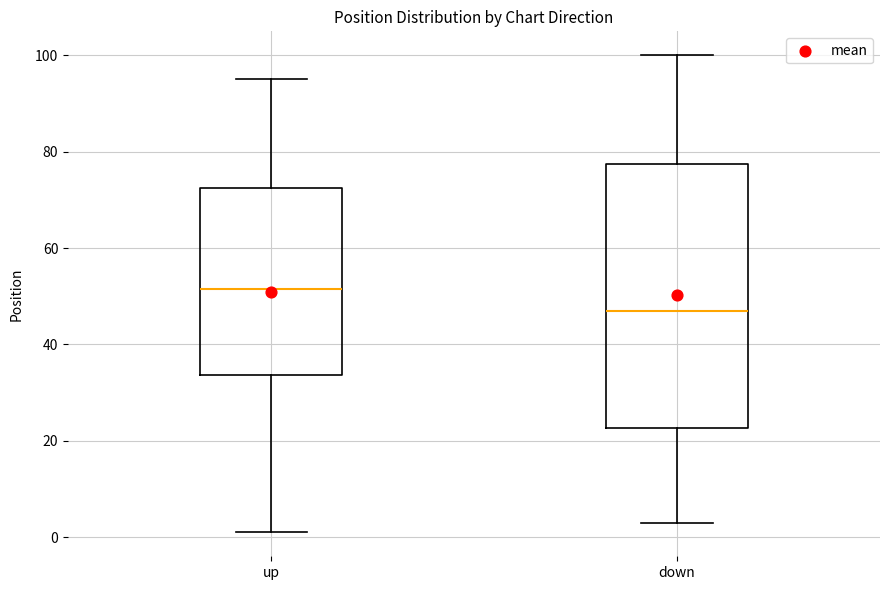

Comparing the boxes themselves (not the whiskers), which one is the tallest?

down